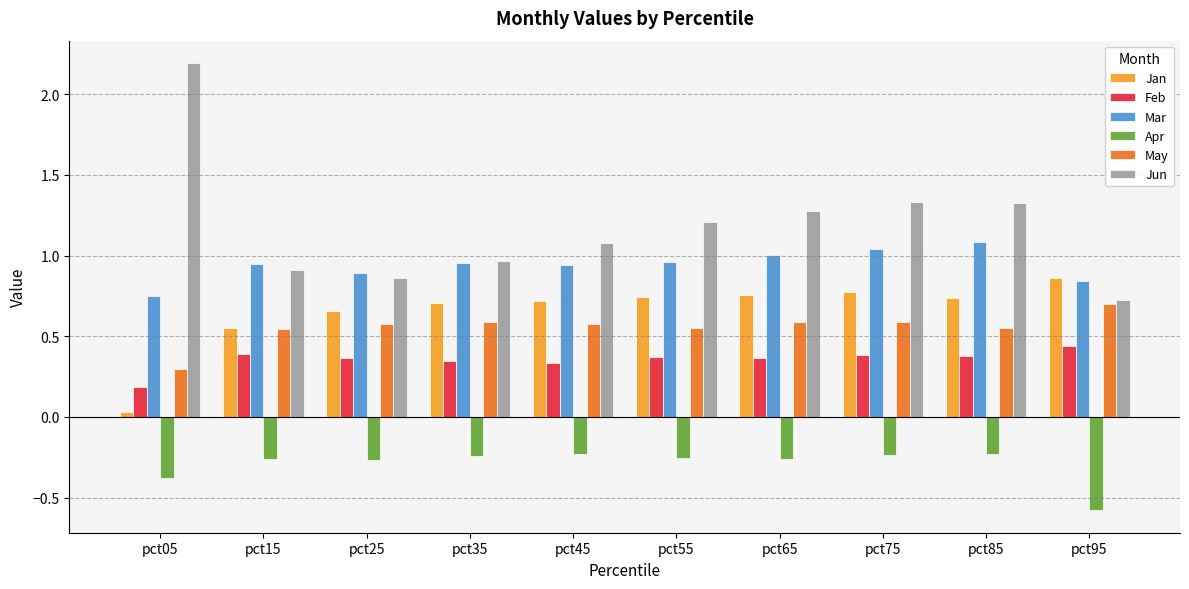

The value of Jun at pct35 is 1.0. True or false?

True